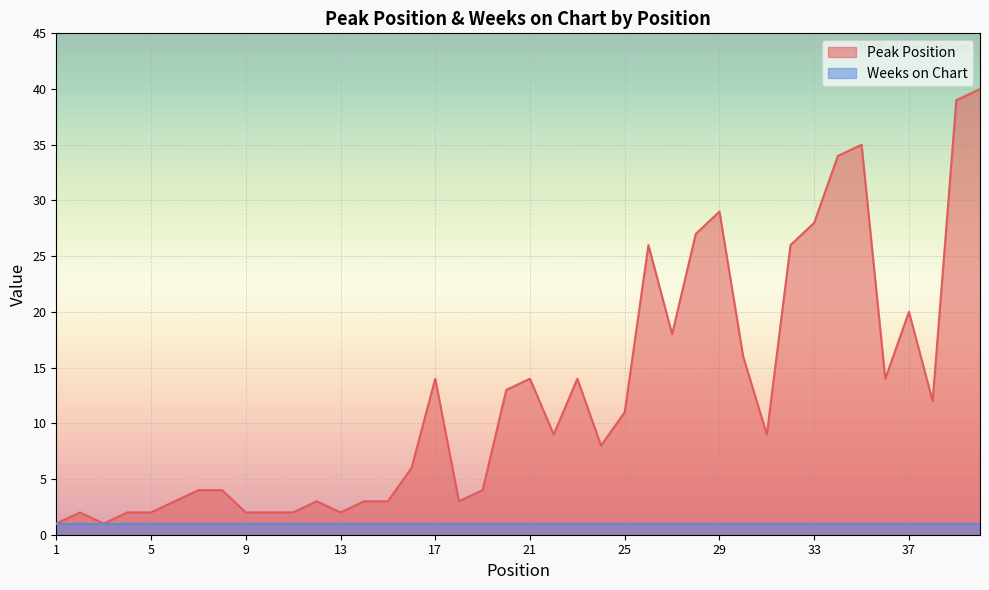

How many lines are shown in the chart?

1